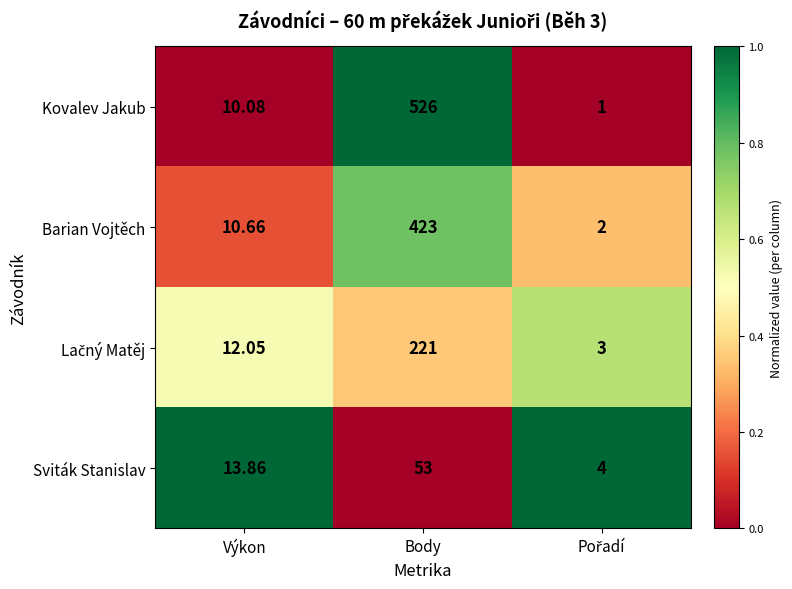

Between Výkon and Body, which series saw the biggest shift?

Kovalev Jakub